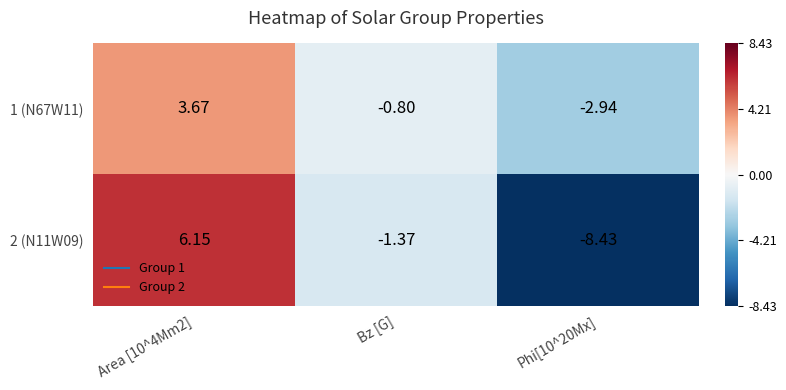

Where is 2 (N11W09) nearest to the value -1?

Bz [G]